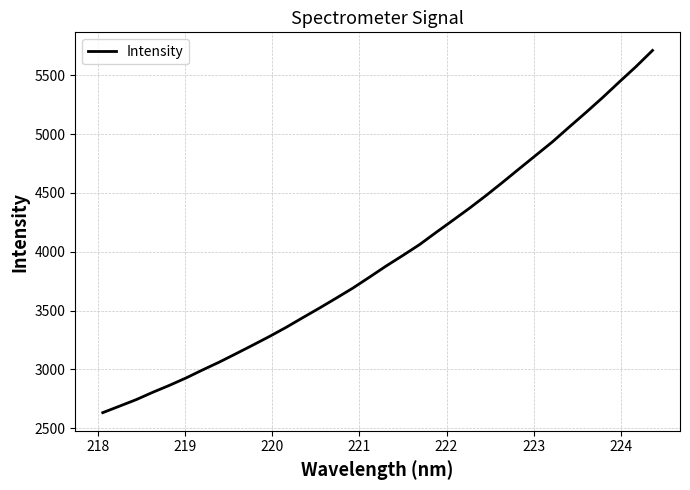

What is the average value?

3949.3